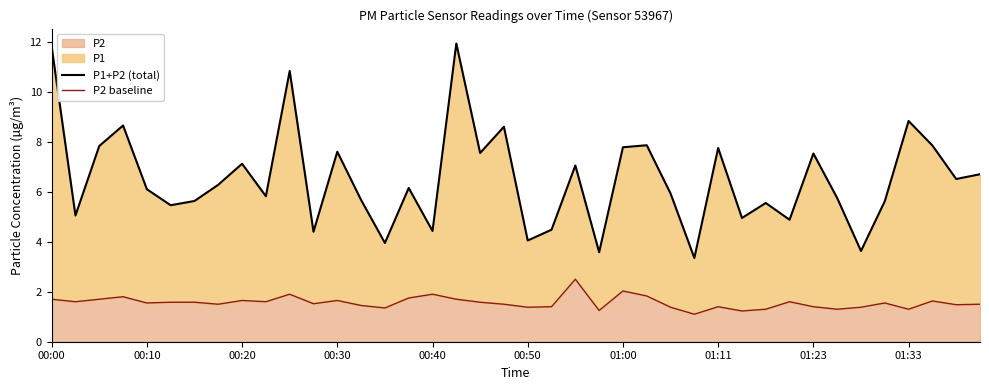

What is the approximate value of P1+P2 (total) at 29?

5.0